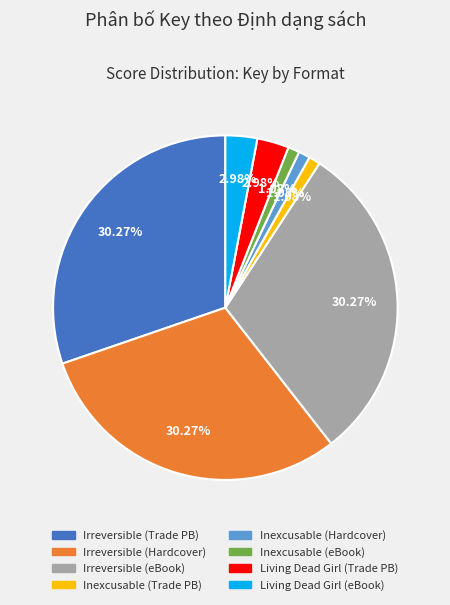

Is there any slice that represents more than half of the pie?

No